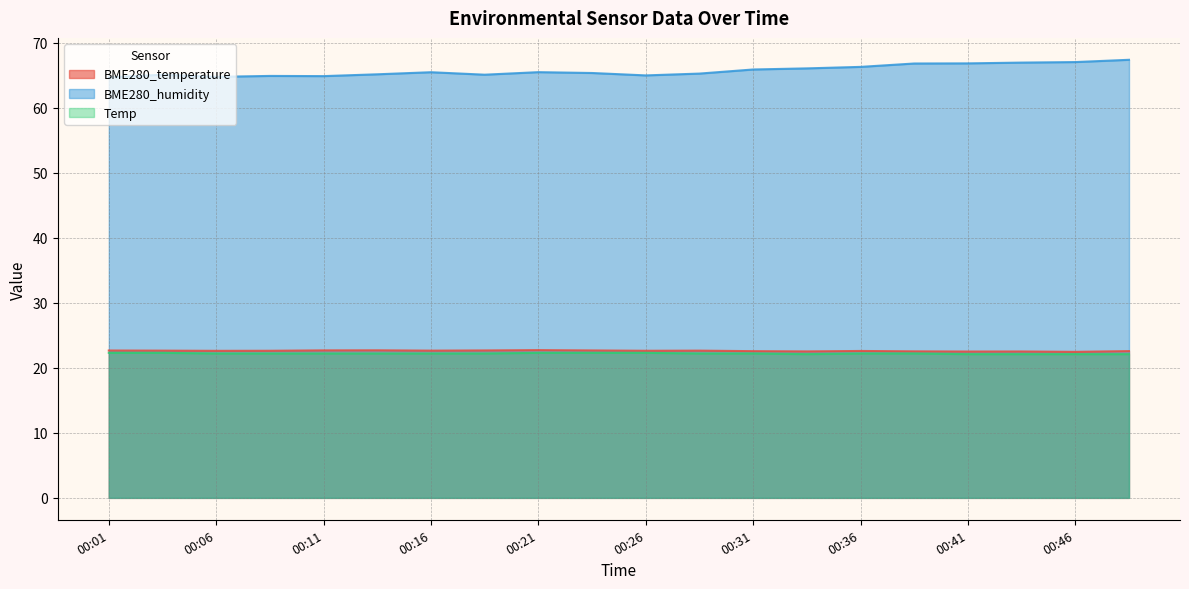

Reading left to right, what are all the values shown in this chart?

BME280_temperature: 00:01=22.7	00:04=22.6	00:06=22.6	00:09=22.6	00:11=22.7	00:14=22.7	00:16=22.6	00:19=22.7	00:21=22.7	00:24=22.7	00:26=22.6	00:29=22.6	00:31=22.6	00:34=22.5	00:36=22.6	00:39=22.5	00:41=22.5	00:44=22.5	00:46=22.4	00:49=22.6
BME280_humidity: 00:01=64.7	00:04=65.1	00:06=64.7	00:09=64.9	00:11=64.8	00:14=65.1	00:16=65.5	00:19=65.1	00:21=65.5	00:24=65.3	00:26=65.0	00:29=65.2	00:31=65.9	00:34=66.0	00:36=66.3	00:39=66.8	00:41=66.8	00:44=66.9	00:46=67.0	00:49=67.4
Temp: 00:01=22.3	00:04=22.3	00:06=22.2	00:09=22.2	00:11=22.2	00:14=22.2	00:16=22.2	00:19=22.2	00:21=22.3	00:24=22.3	00:26=22.3	00:29=22.2	00:31=22.2	00:34=22.1	00:36=22.2	00:39=22.2	00:41=22.1	00:44=22.1	00:46=22.1	00:49=22.1